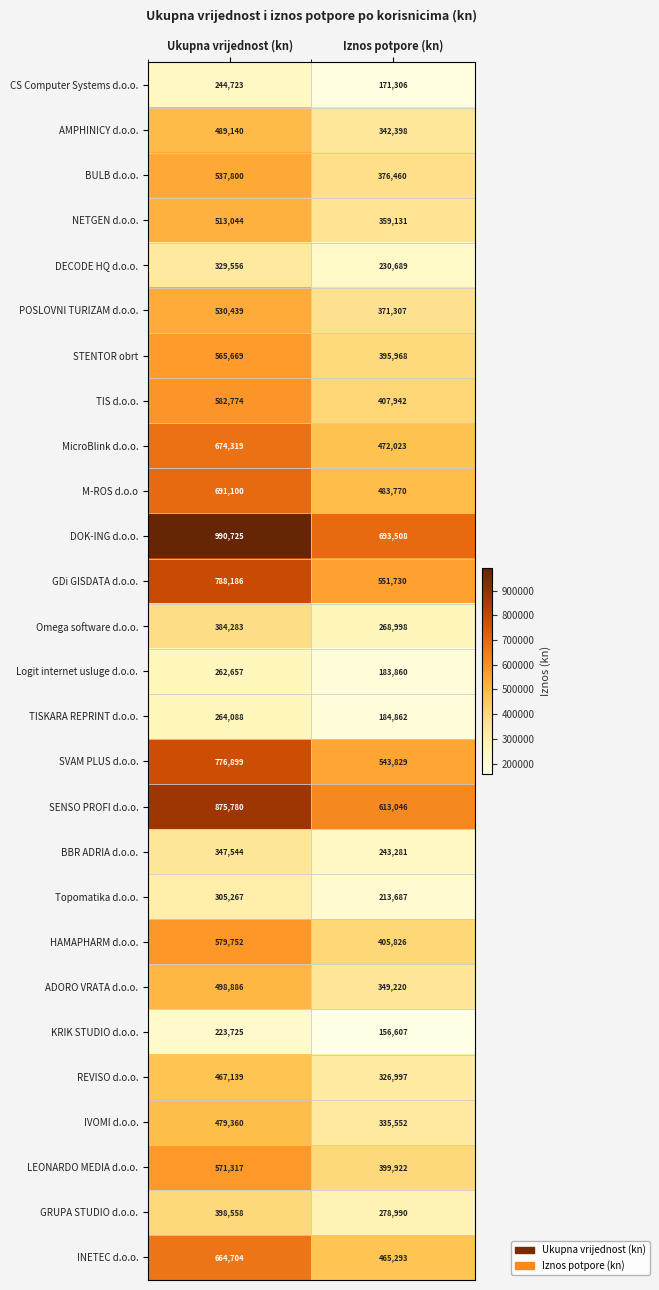

Is it true that LEONARDO MEDIA d.o.o. equals 399922 at Iznos potpore (kn)?

True